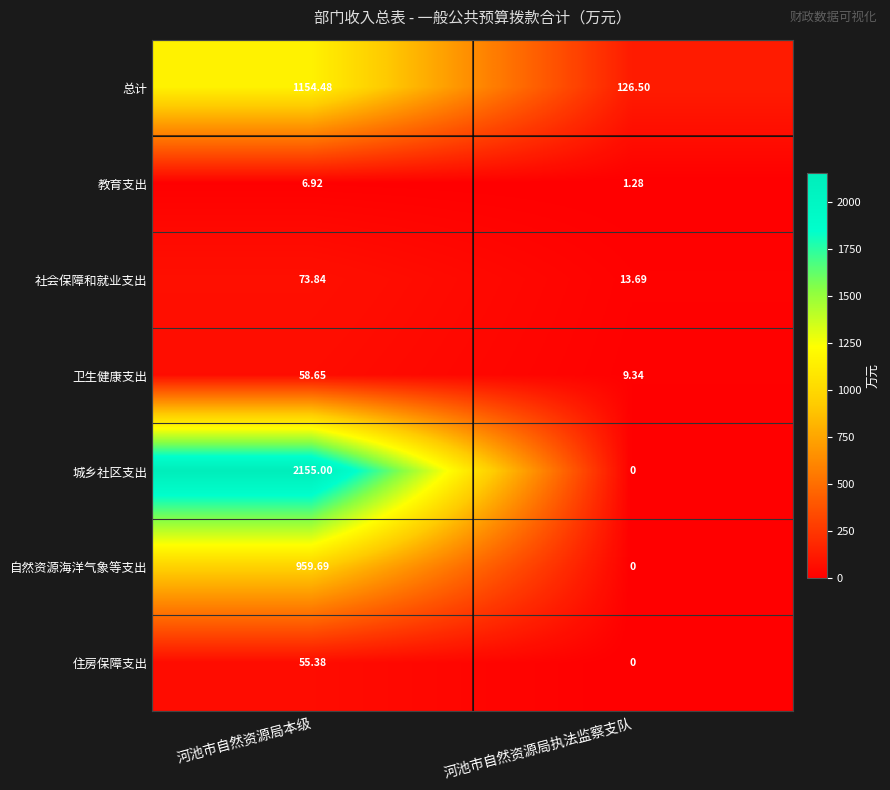

Rank the series by their maximum value, from highest to lowest.

城乡社区支出, 总计, 自然资源海洋气象等支出, 社会保障和就业支出, 卫生健康支出, 住房保障支出, 教育支出